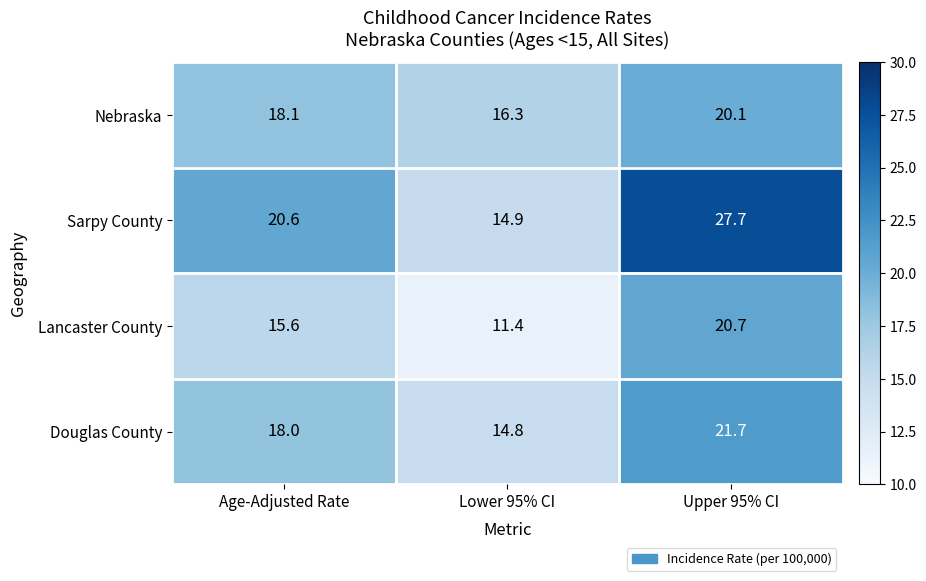

At how many categories does at least one series exceed 21?

1